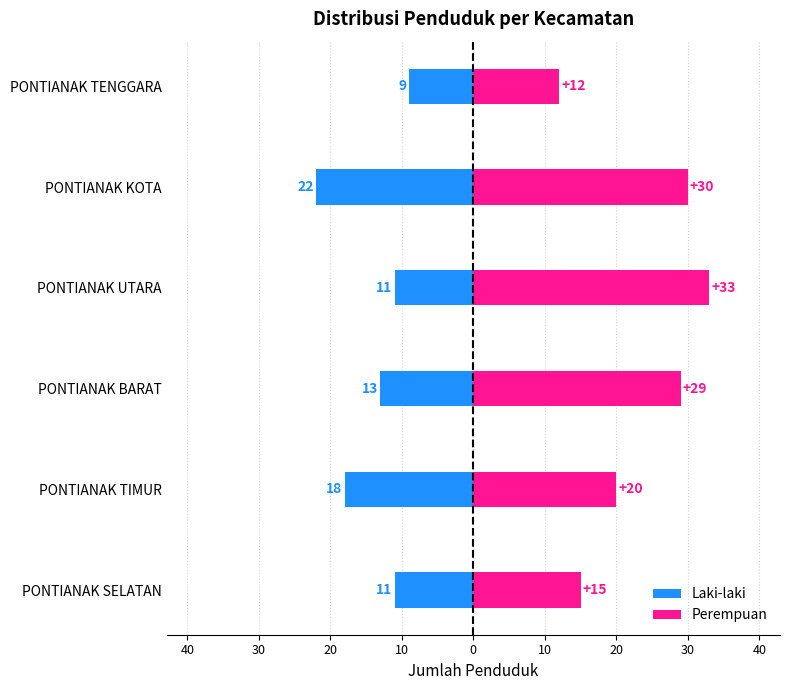

What is the sum of all Laki-laki values?

-84